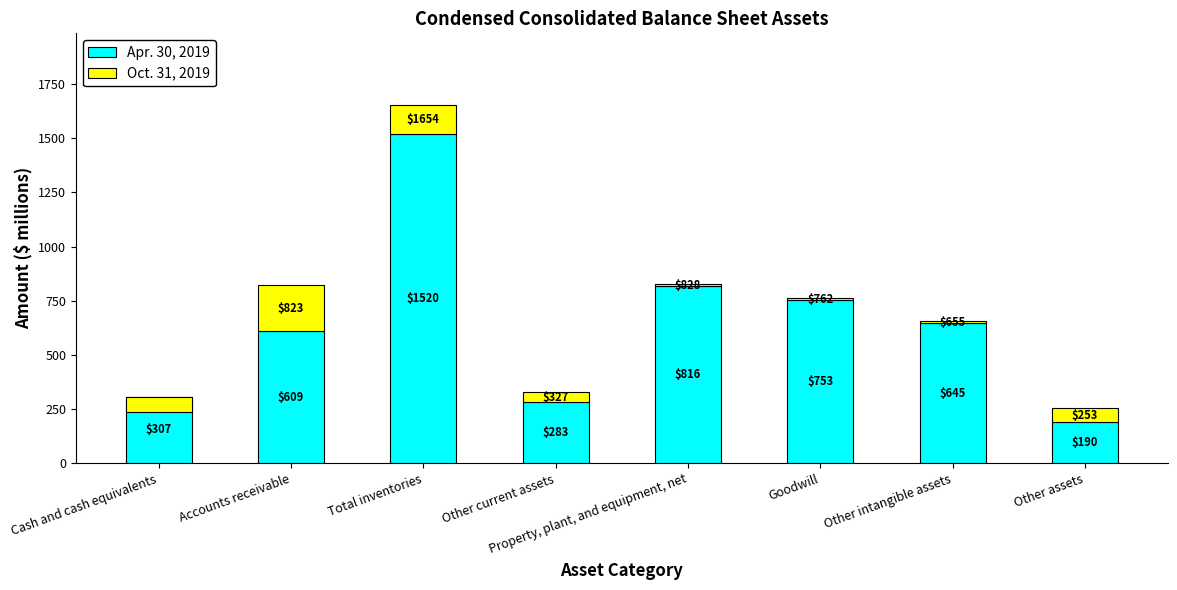

Which series has the largest total across all categories?

Apr. 30, 2019